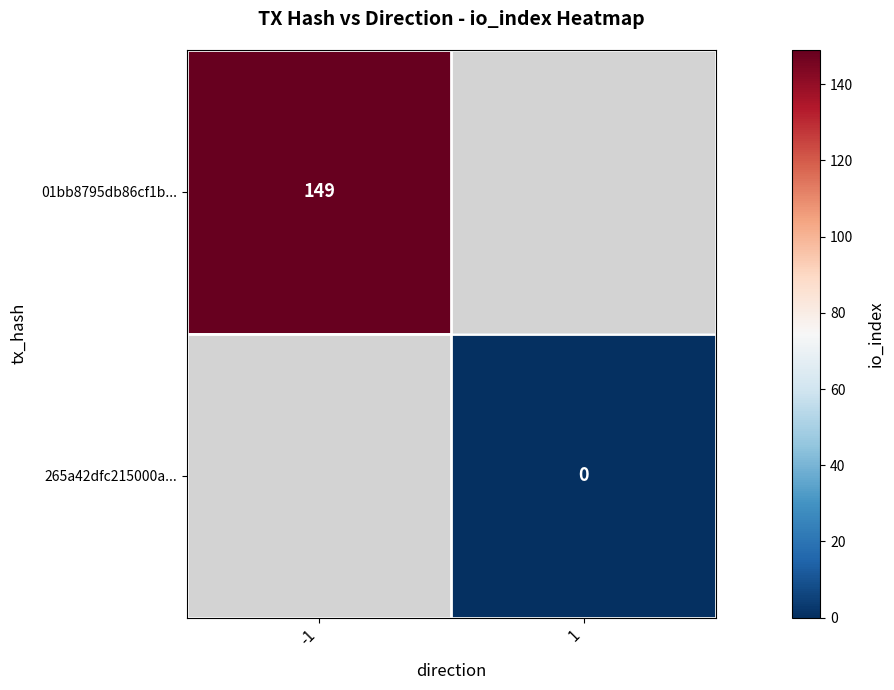

Is the value of 01bb8795db86cf1b... at -1 greater than the value of 265a42dfc215000a... at 1?

Yes